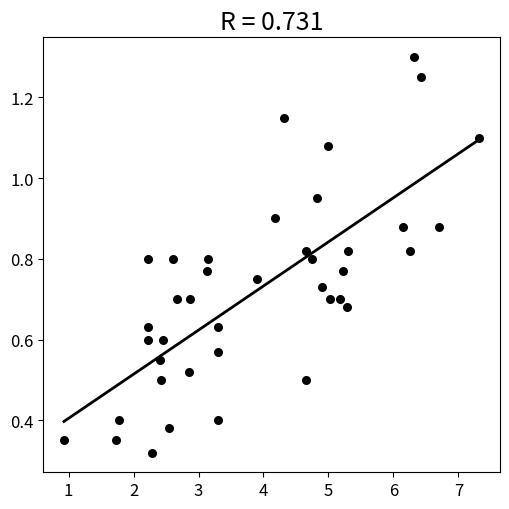

What is the range of X values (max minus min)?

6.4